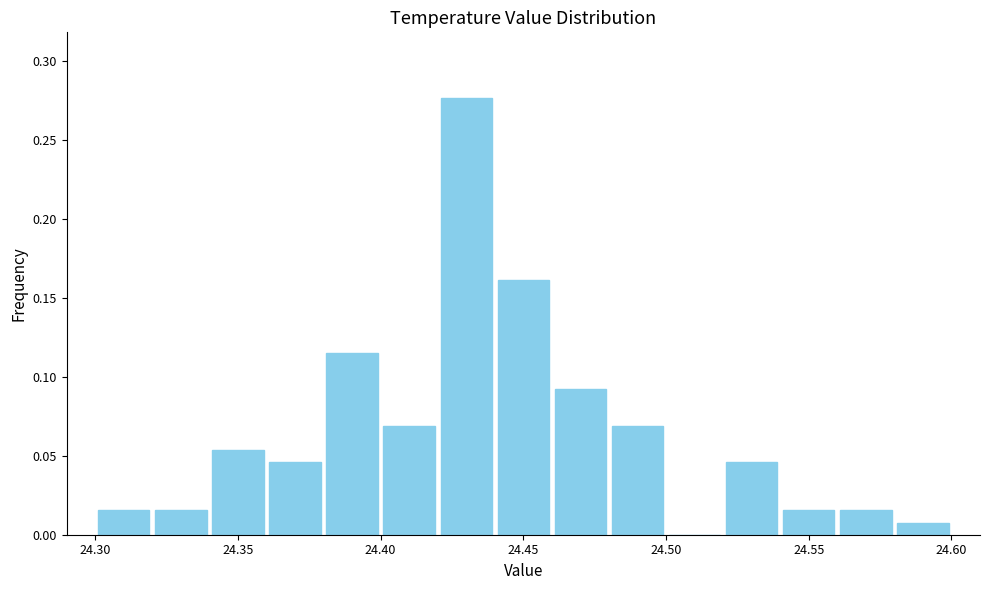

Which range on the x-axis has the tallest bar?

24.42 to 24.44